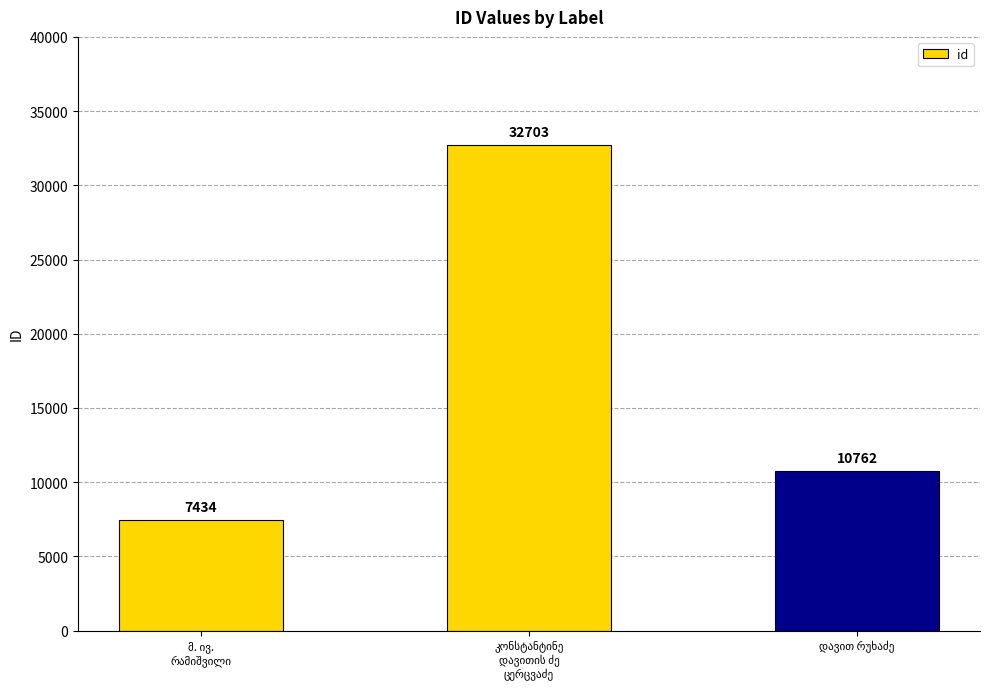

Count the values in the range 7434 to 32703.

3